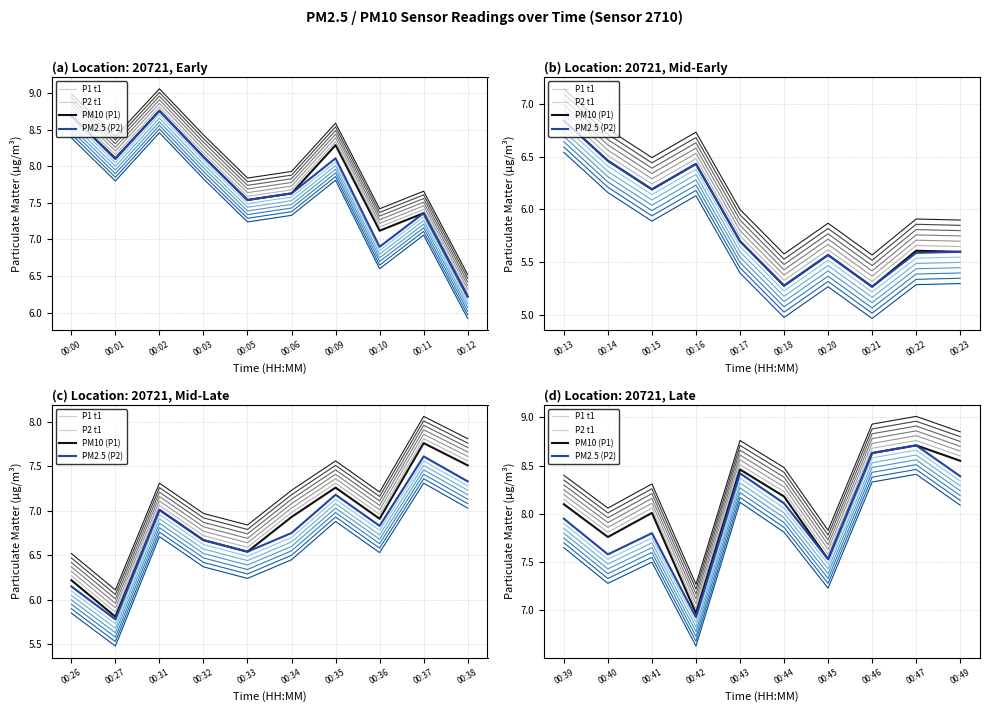

In P1 t1, how many points are higher than both neighbors (excluding endpoints)?

3